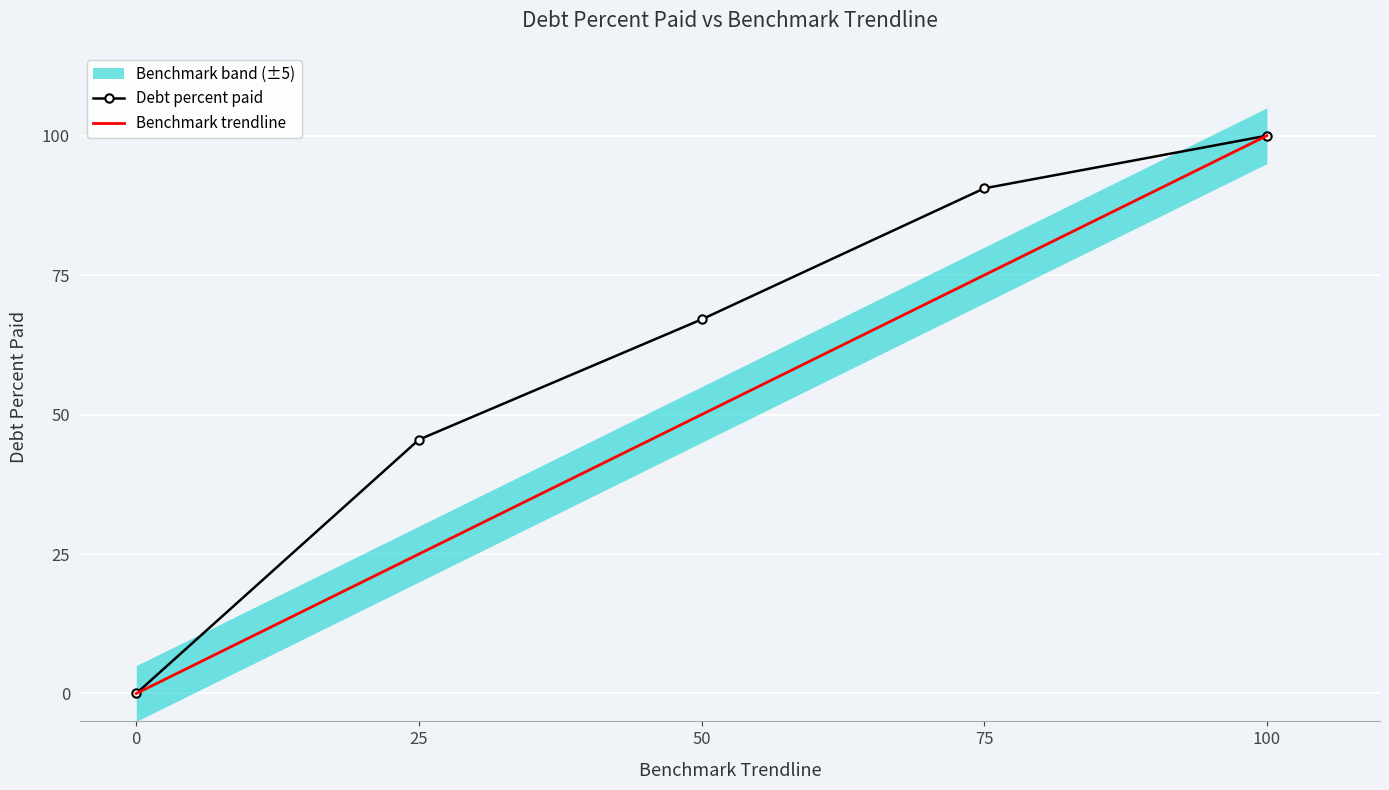

How many values in the Benchmark trendline series exceed 50?

2